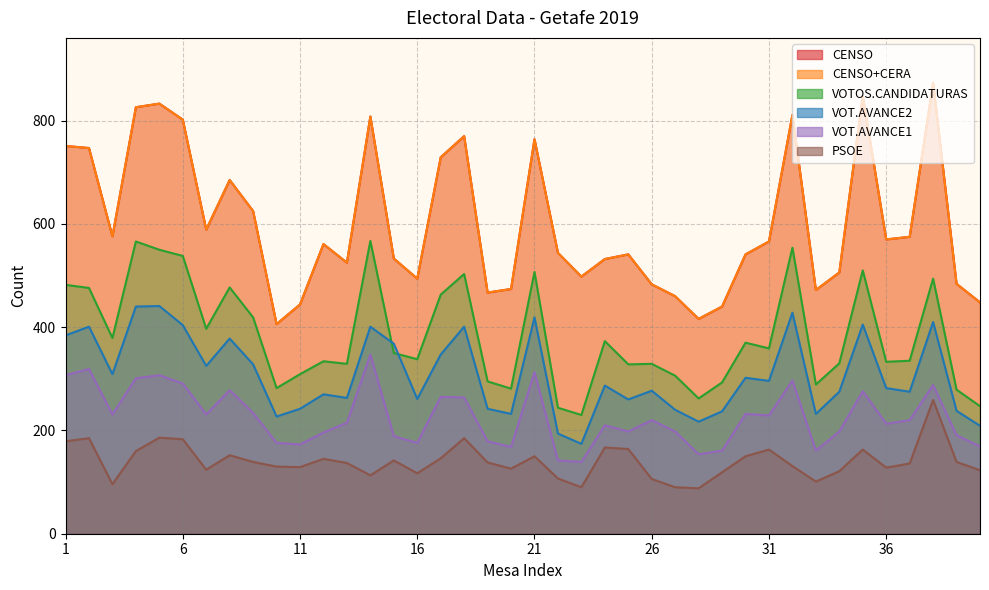

List the series in order of their peak value, lowest first.

PSOE, VOT.AVANCE1, VOT.AVANCE2, VOTOS.CANDIDATURAS, CENSO, CENSO+CERA